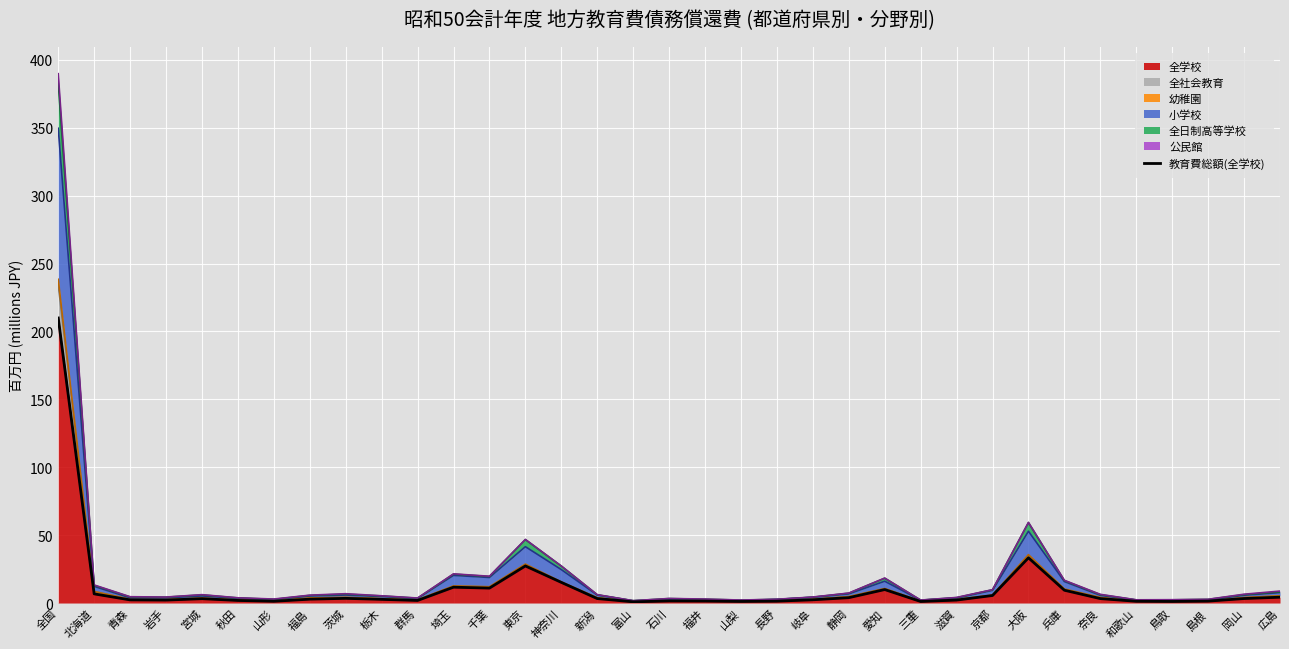

What is the smallest value displayed?

0.9